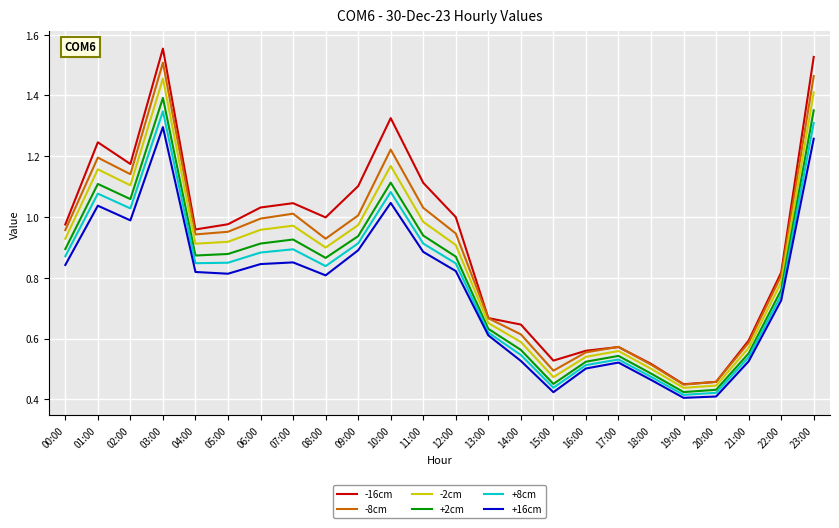

What position from the left is 10:00?

11